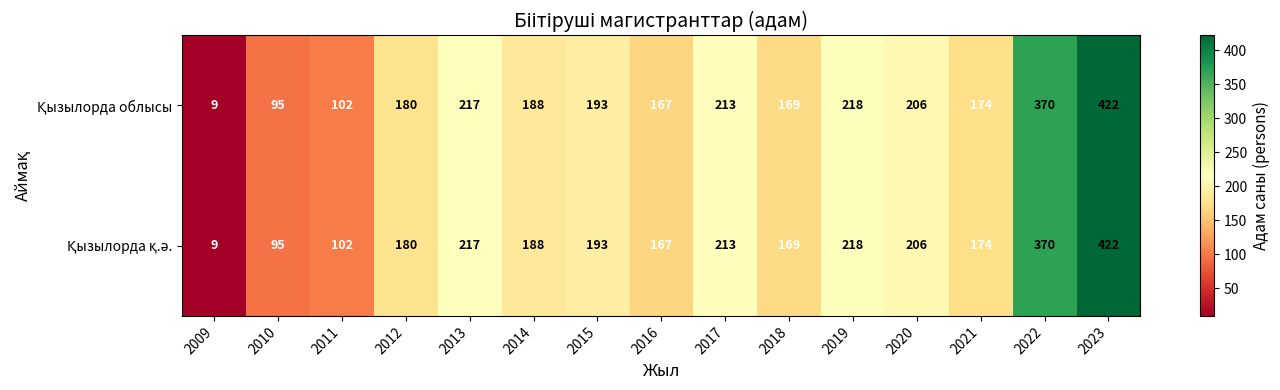

Which category has the lowest value across all series?

2009